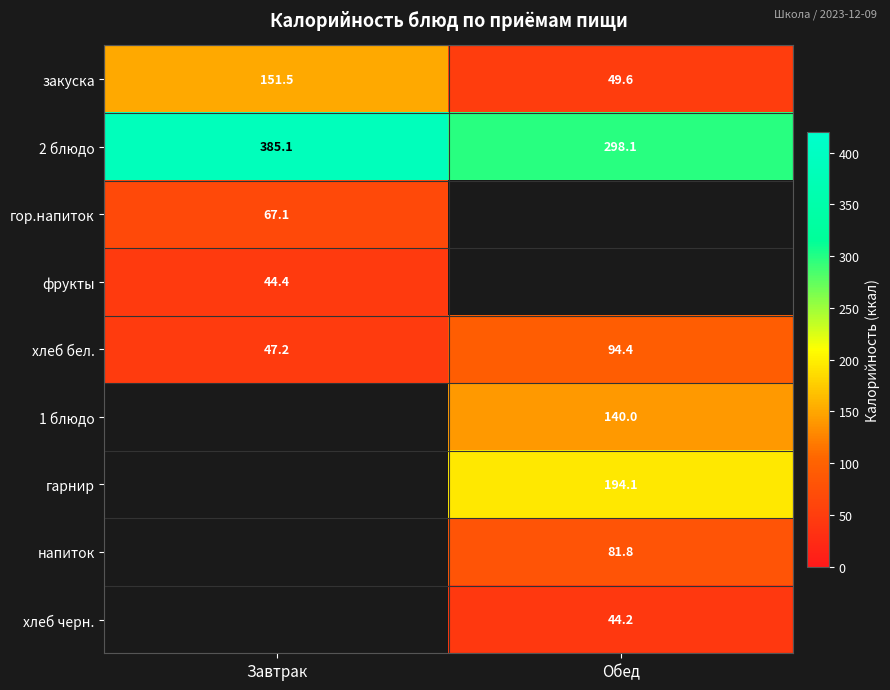

What is the sum of all хлеб бел. values?

141.6